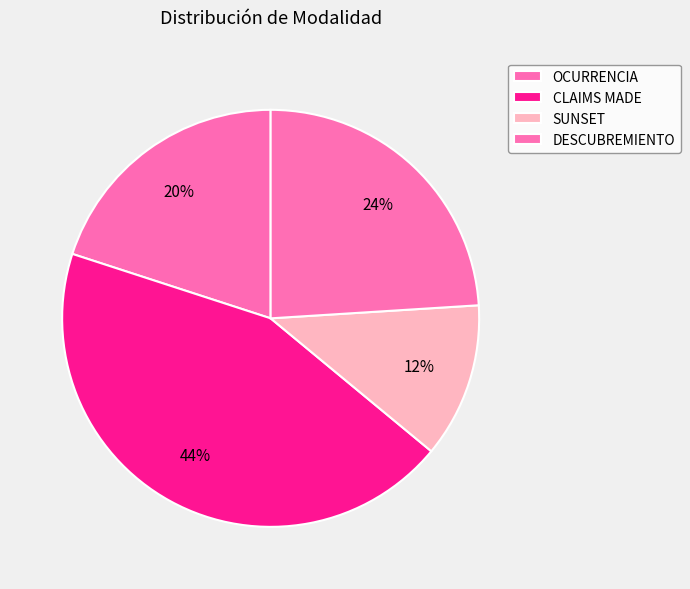

To the nearest percent, what portion does DESCUBREMIENTO represent?

24%